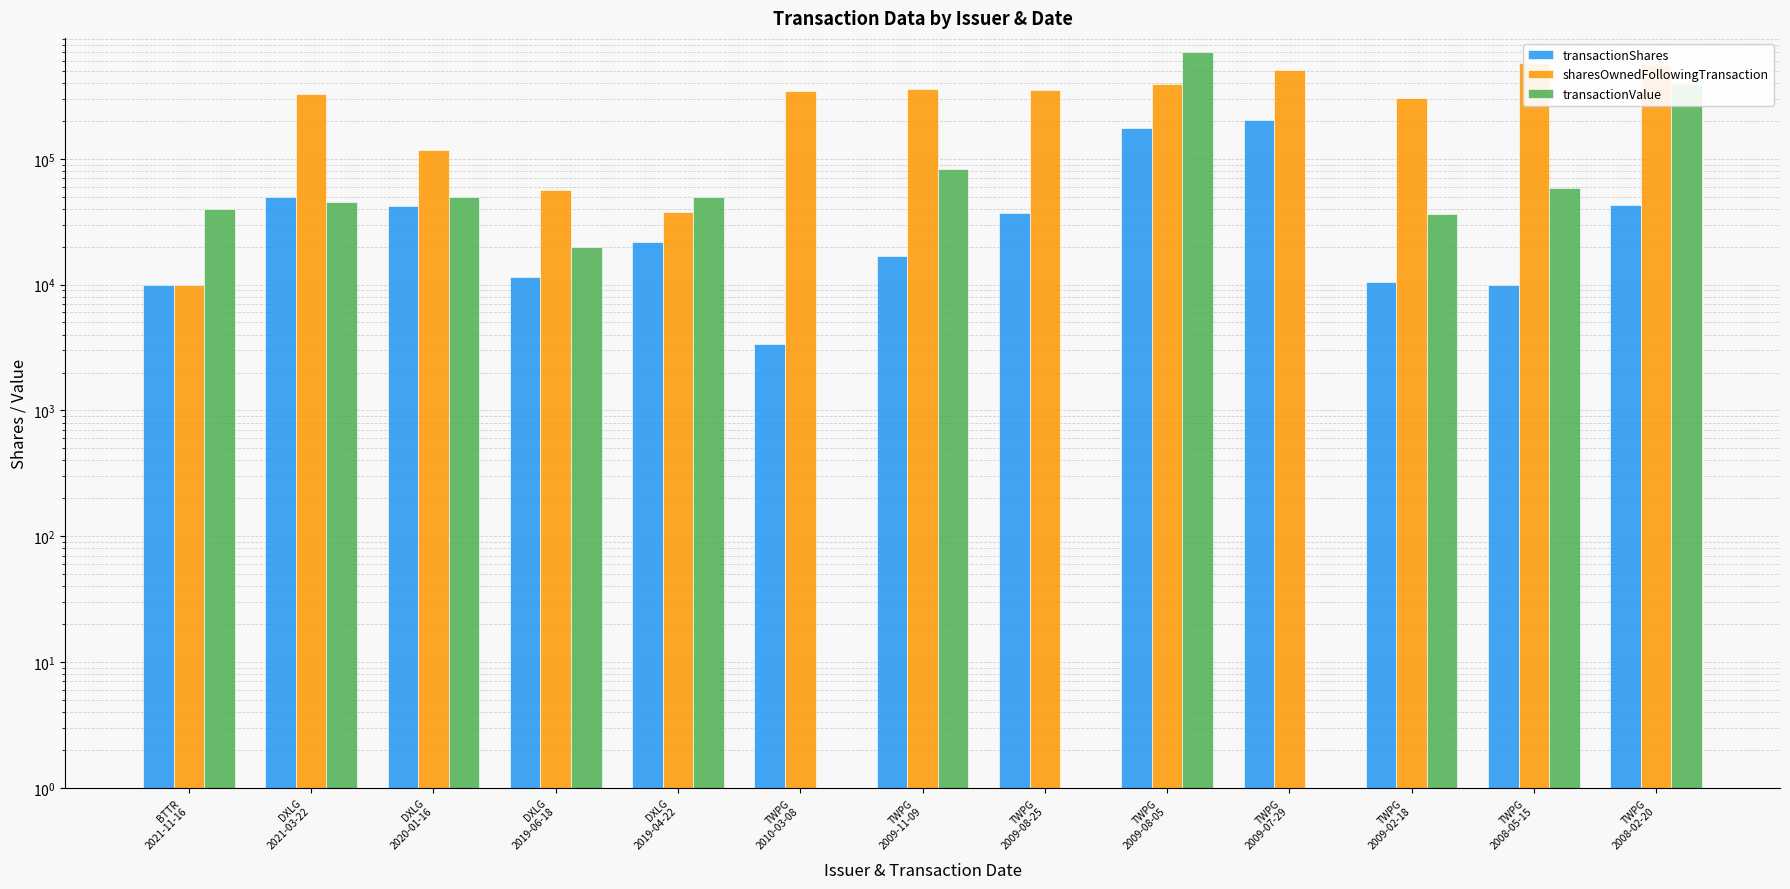

Between TWPG
2009-11-09 and TWPG
2008-05-15, which series saw the biggest shift?

sharesOwnedFollowingTransaction